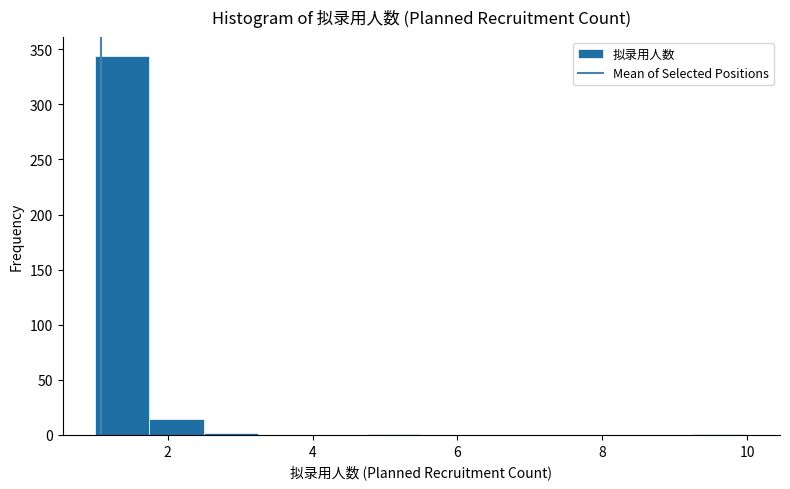

Around what value on the x-axis is the tallest bar? Give the approximate position of its centre, as read against the axis.

1.4